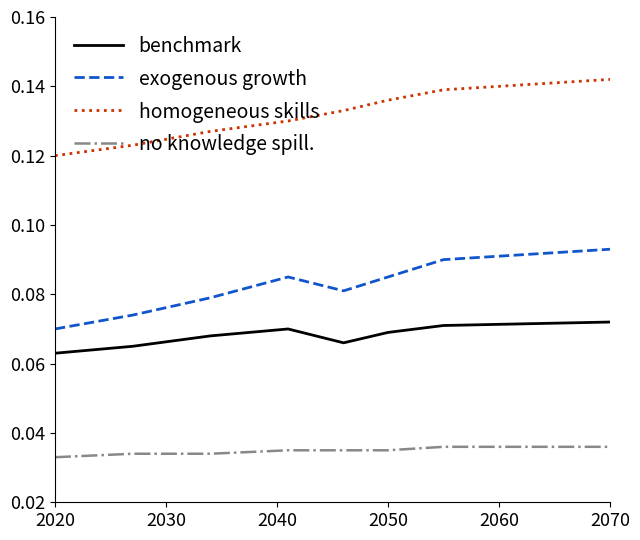

List the series in order of their peak value, highest first.

homogeneous skills, exogenous growth, benchmark, no knowledge spill.